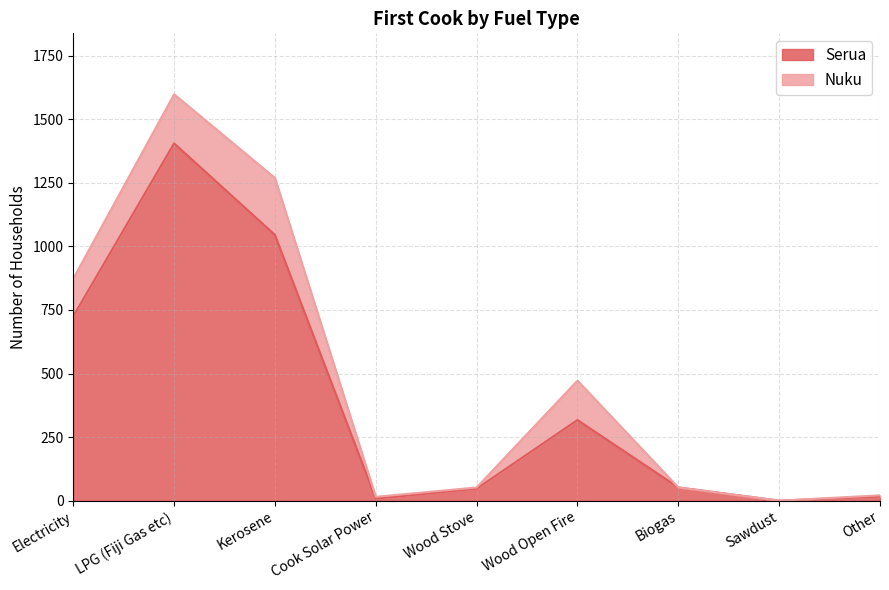

What is the value of the 2nd point from the left?

1405